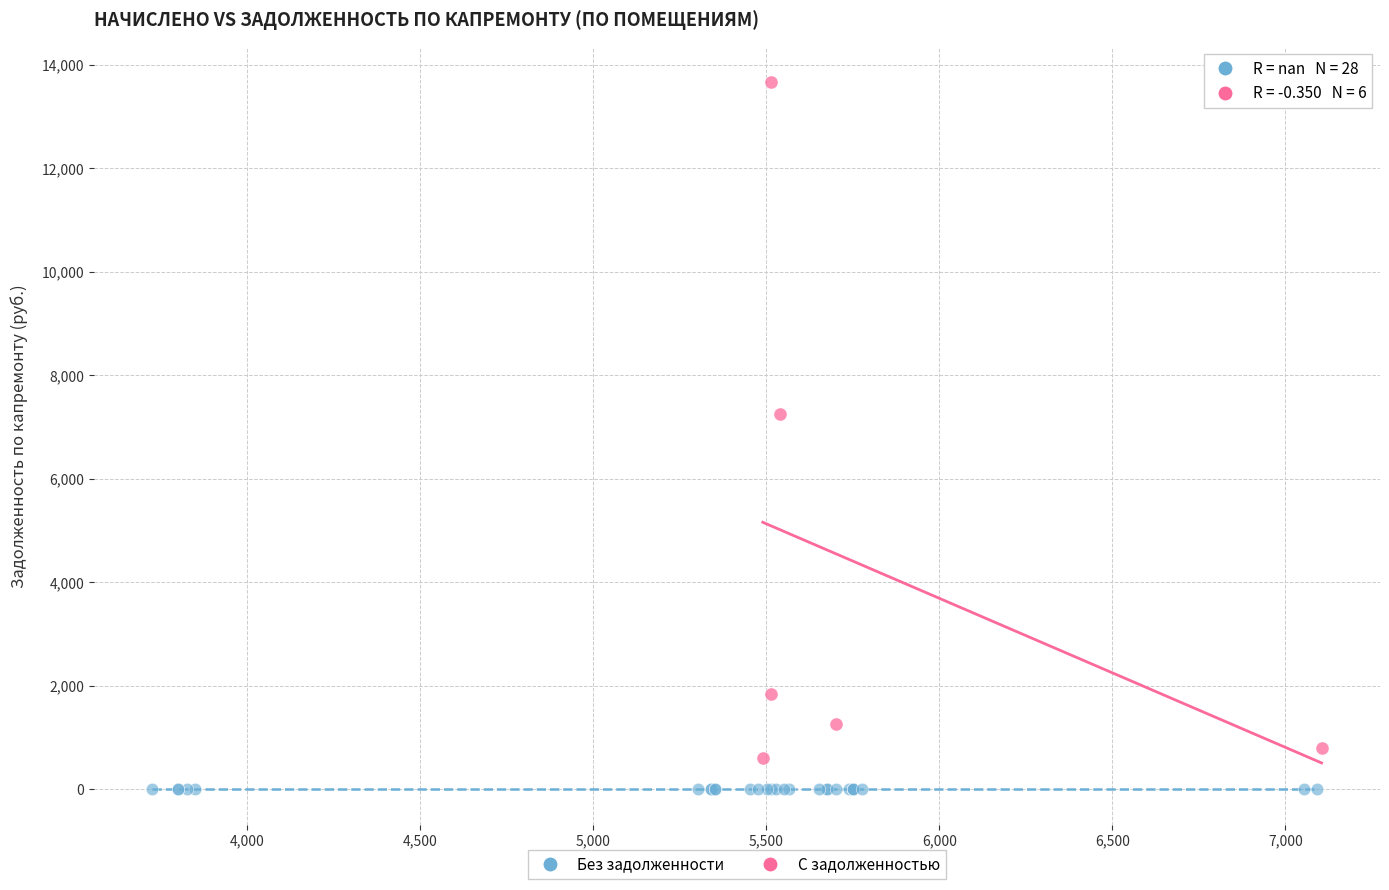

Which series reaches the maximum Y coordinate?

С задолженностью